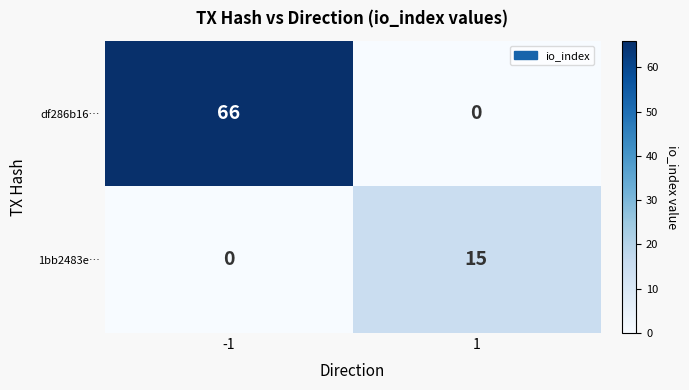

Is the value of 1bb2483e… at 1 greater than the value of df286b16… at -1?

No